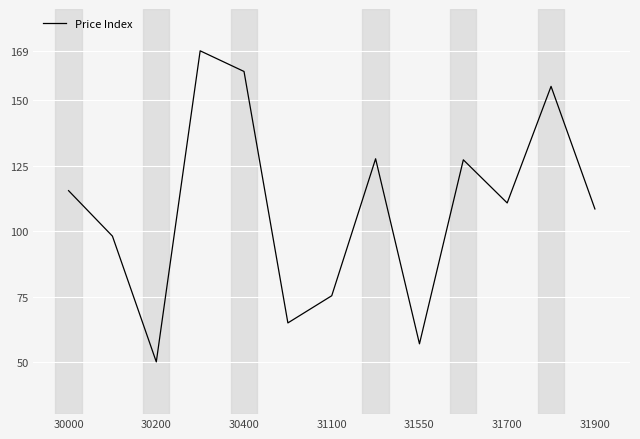

What is the sum of all values?

1420.5